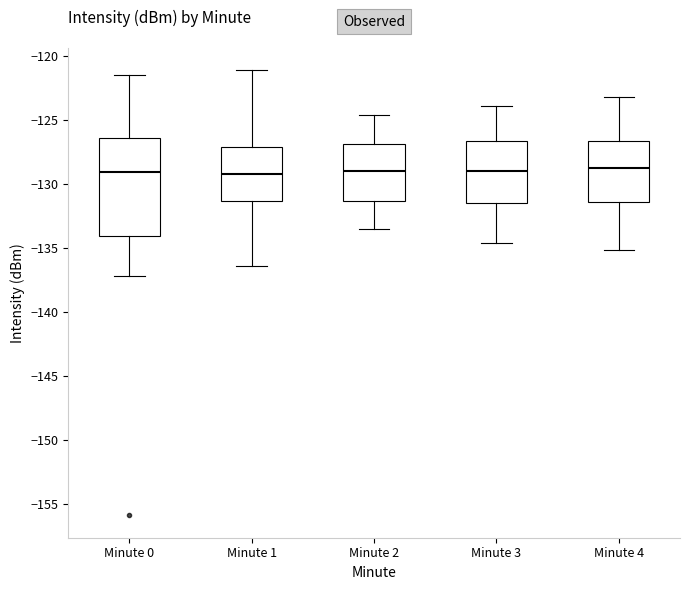

Reading left to right, read every box against the y-axis: the position of its median line, the range the box covers, and the ends of its whiskers. The values are not printed on the chart, so give them approximately, as read against the axis.

Minute 0: median -129.0, box -134.0 to -126.5, whiskers -137.0 to -121.5
Minute 1: median -129.0, box -131.5 to -127.0, whiskers -136.5 to -121.0
Minute 2: median -129.0, box -131.5 to -127.0, whiskers -133.5 to -124.5
Minute 3: median -129.0, box -131.5 to -126.5, whiskers -134.5 to -124.0
Minute 4: median -128.5, box -131.5 to -126.5, whiskers -135.0 to -123.0